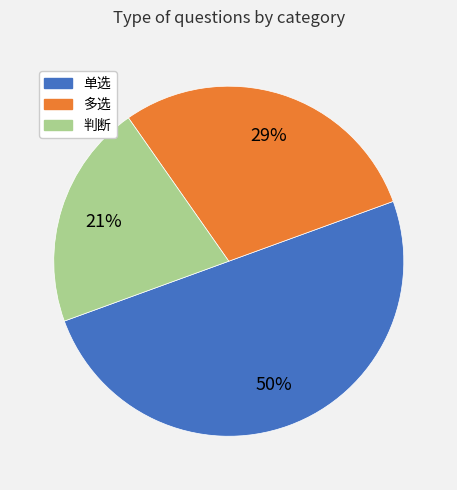

Do 单选 and 判断 together represent more than half of the pie?

Yes